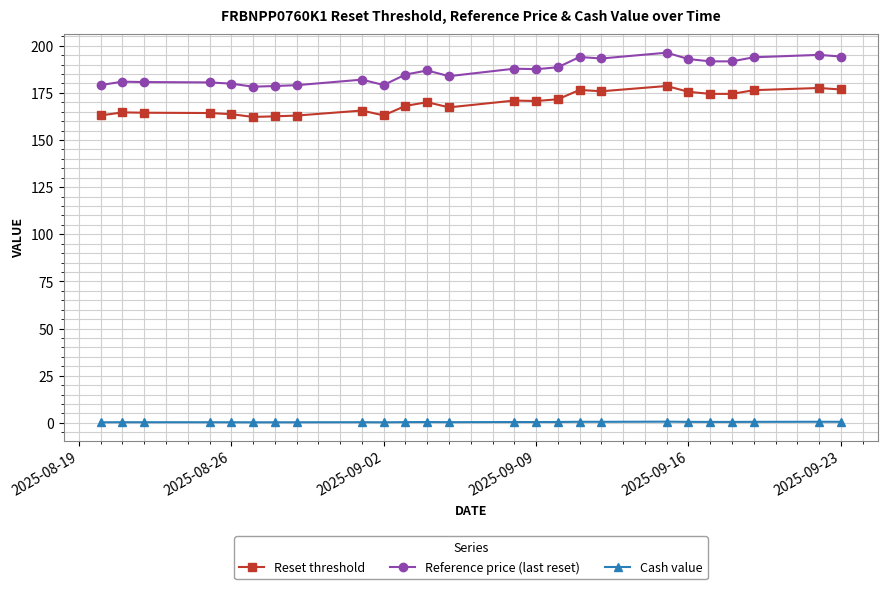

True or false: Reset threshold and Reference price (last reset) intersect in this chart.

False